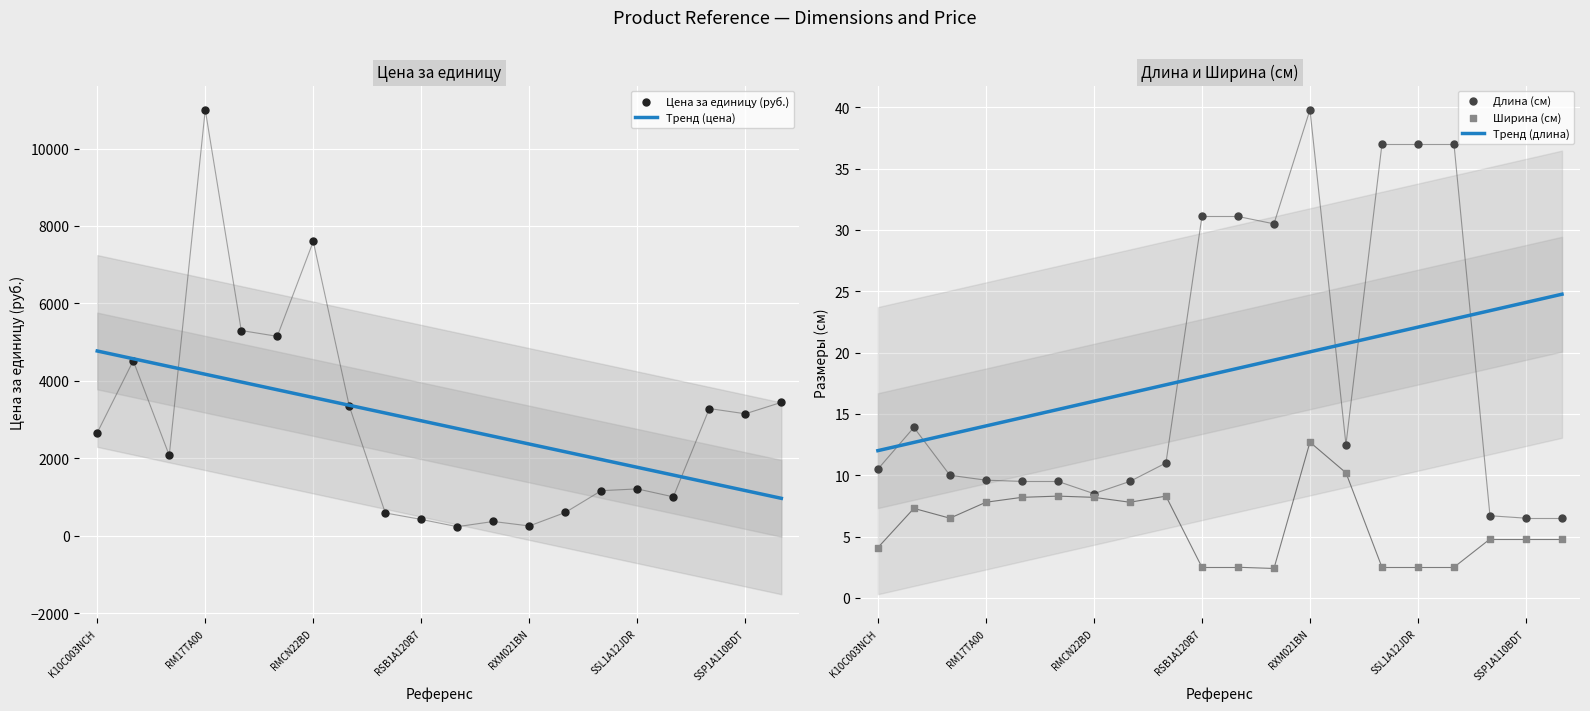

Which series has the largest Y range (max minus min)?

Цена за единицу (руб.)